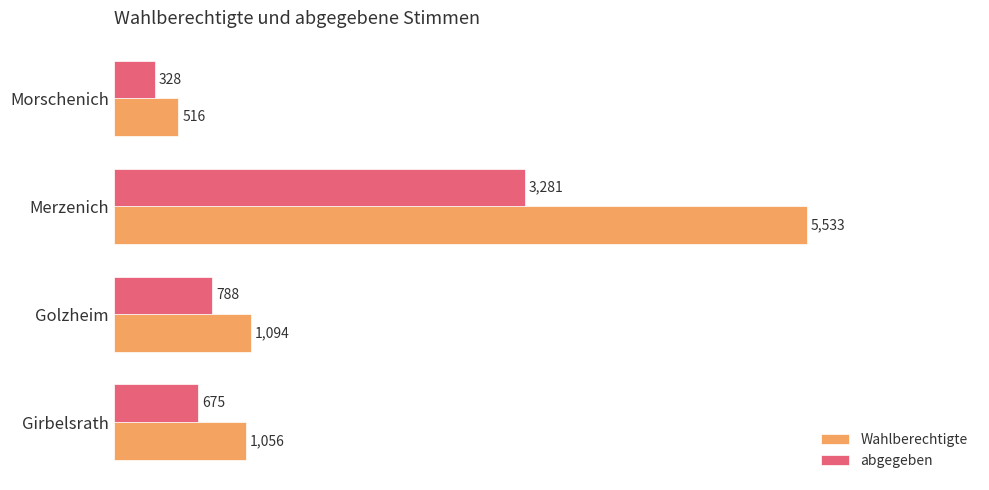

True or false: Wahlberechtigte has a value of 5533 at Merzenich.

True